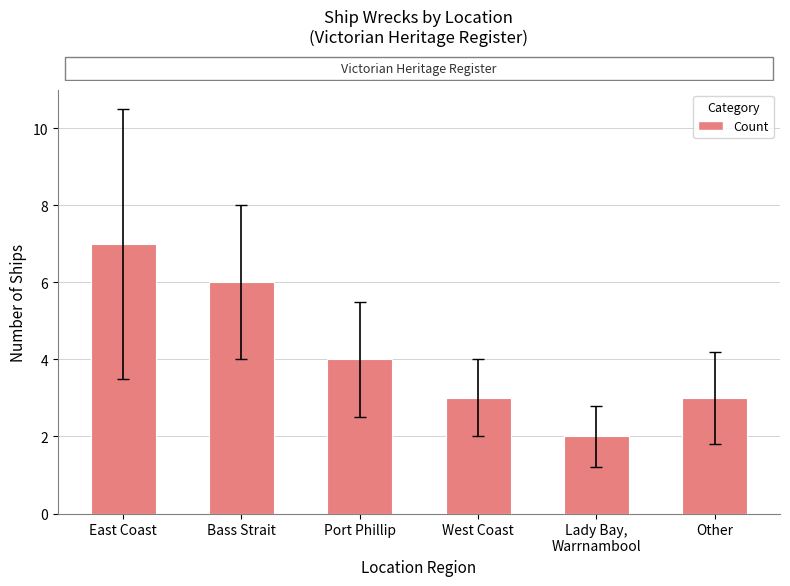

At which category does the chart reach its peak across all series?

East Coast